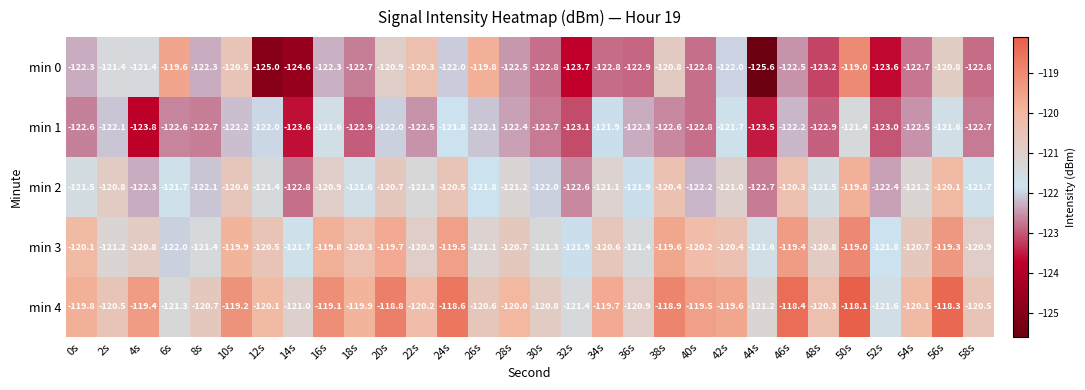

What is the maximum value shown in the chart?

-118.1